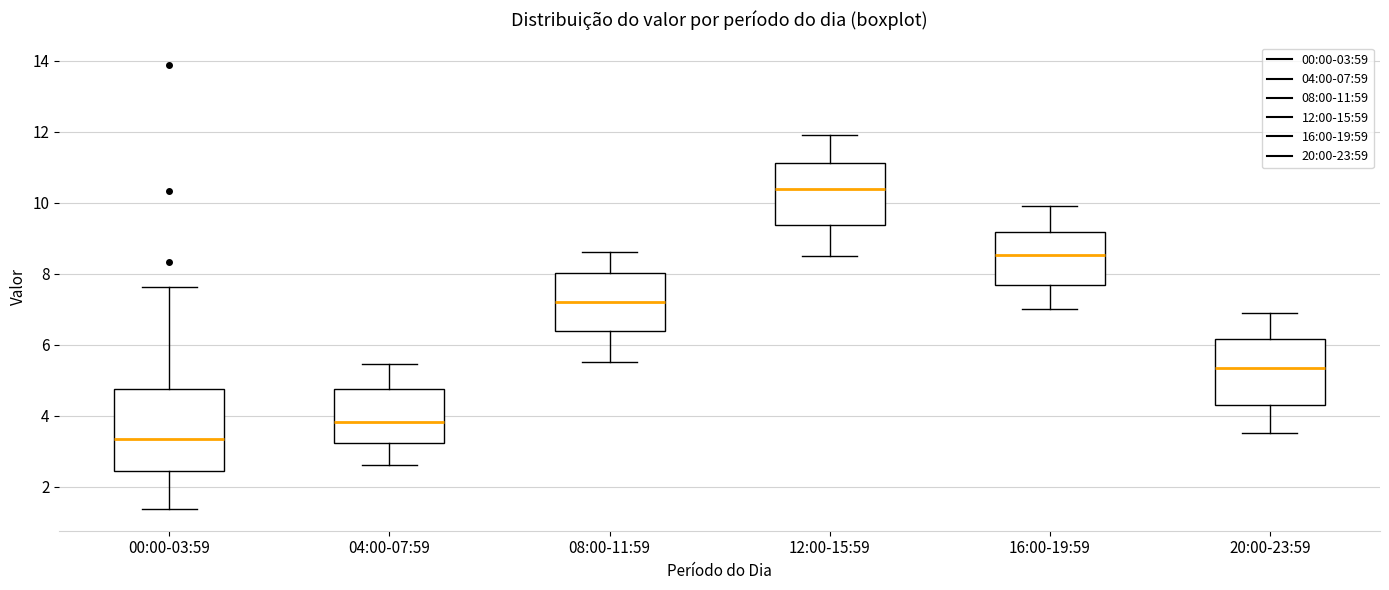

Which box's median line is the lowest?

00:00-03:59